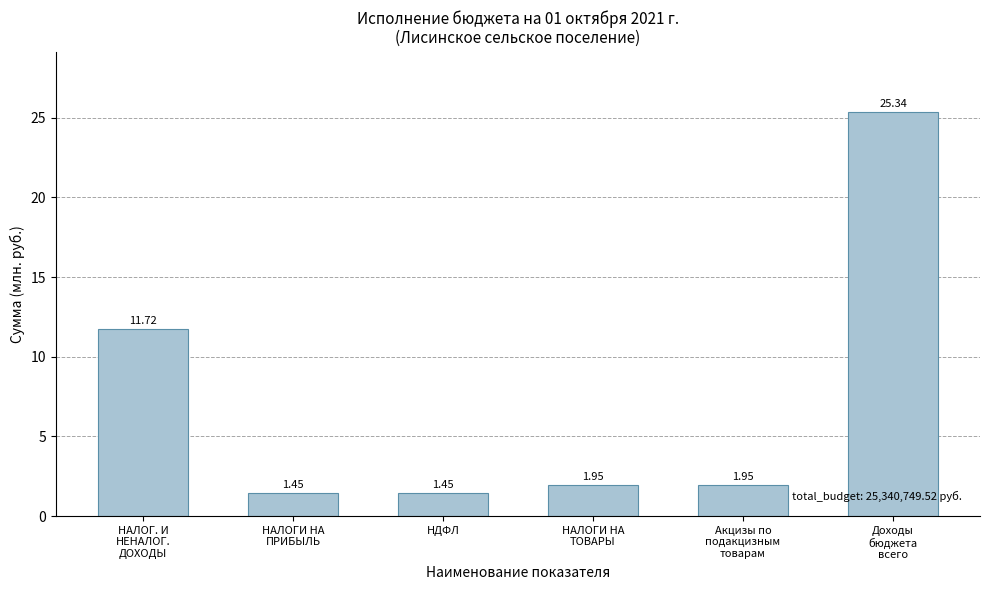

What is the sum of all values?

43.9